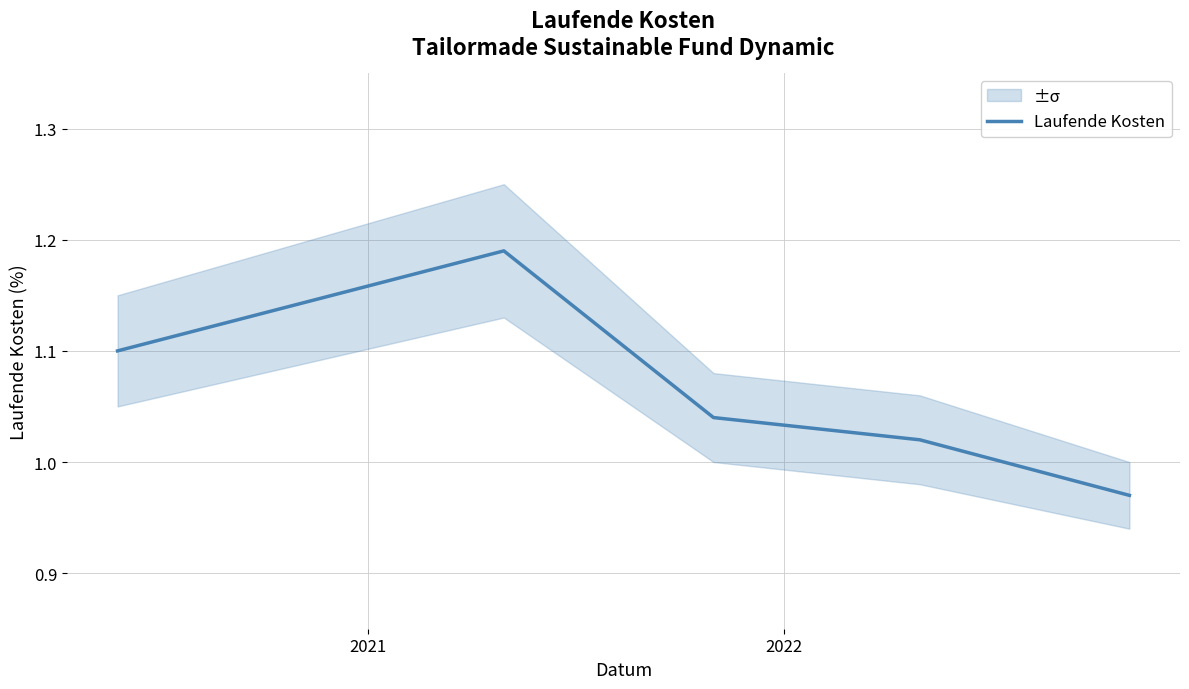

Which label corresponds to the largest value in the chart?

2021